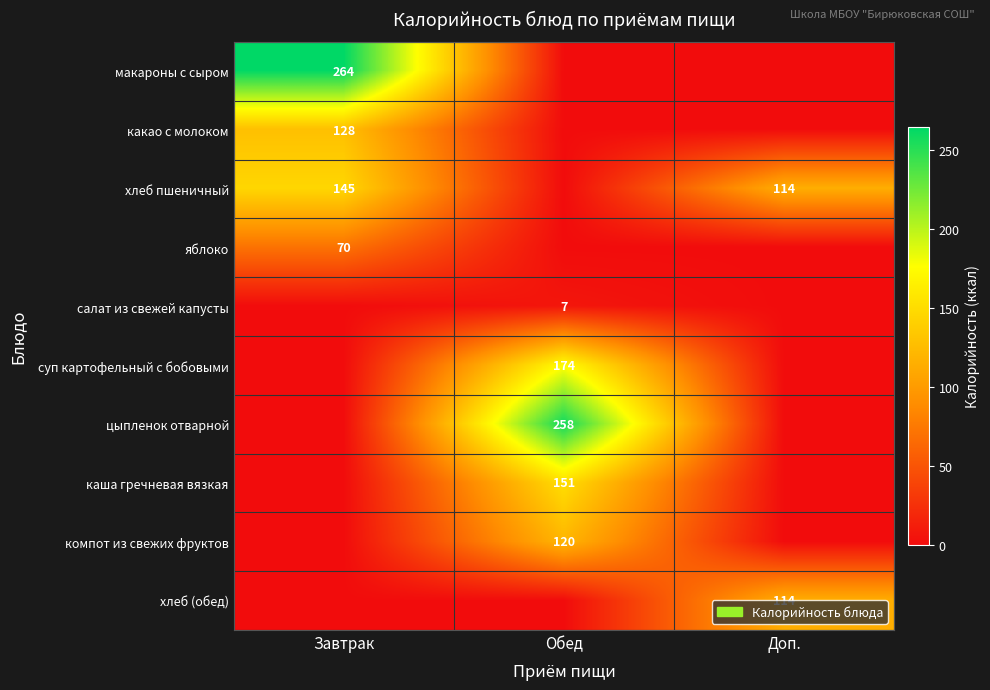

The какао с молоком series shows 46 at Завтрак. True or false?

False